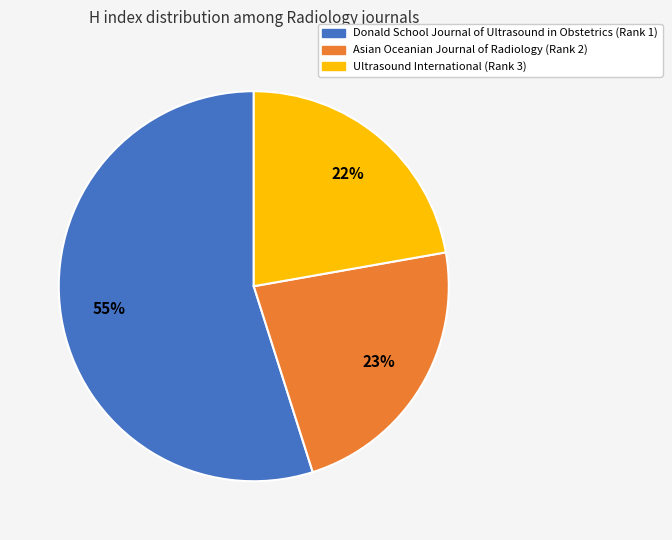

To the nearest percent, what is the difference between the Asian Oceanian Journal of Radiology (Rank 2) and Ultrasound International (Rank 3) slice percentages?

1%